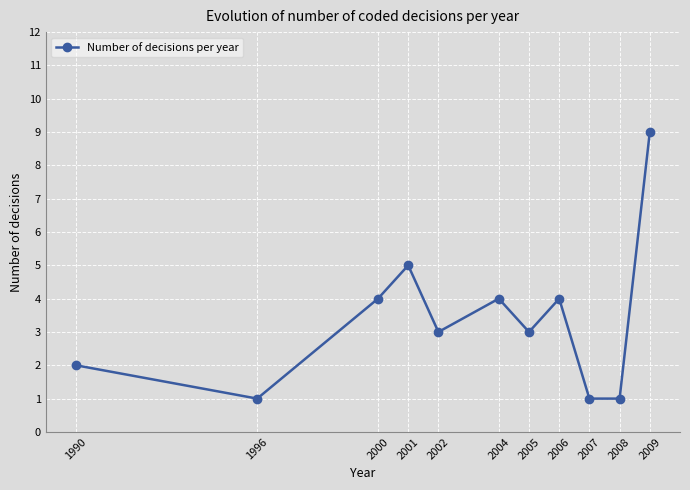

How many points are higher than both their immediate neighbors (excluding endpoints)?

3